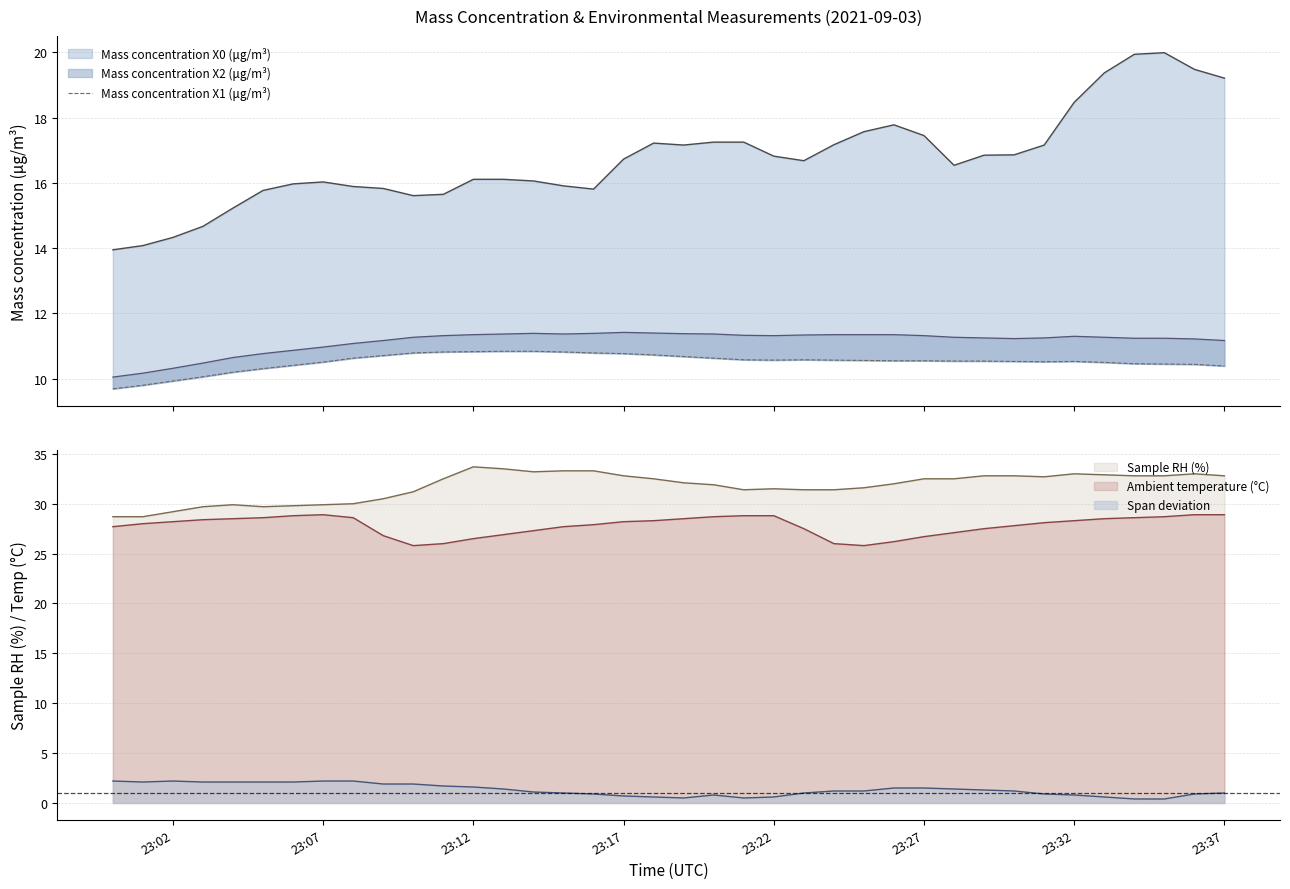

The value of Ambient temperature (°C) at 23:07 is 28.9. True or false?

True